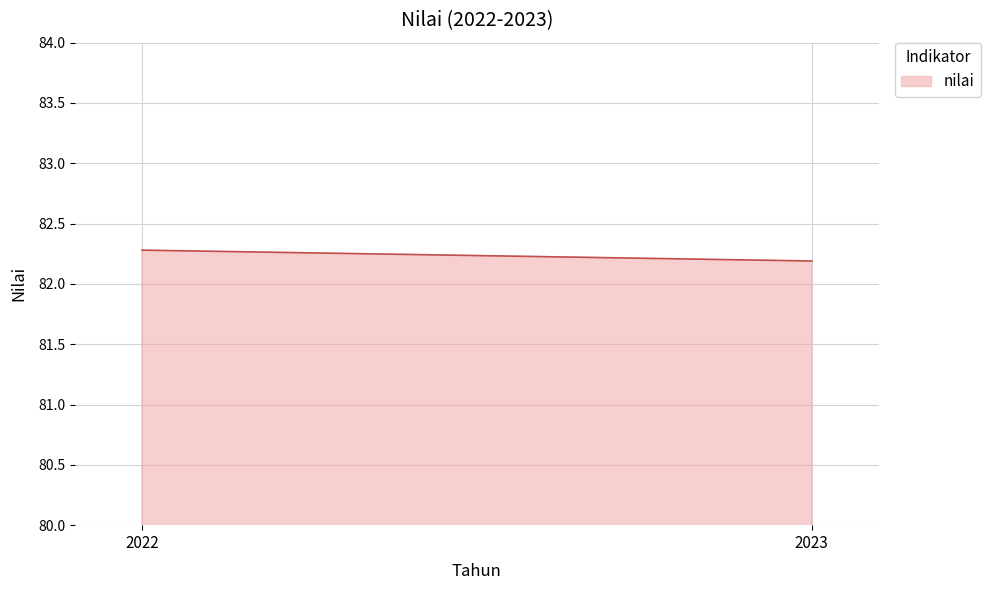

Rank the categories by value from highest to lowest.

2022, 2023